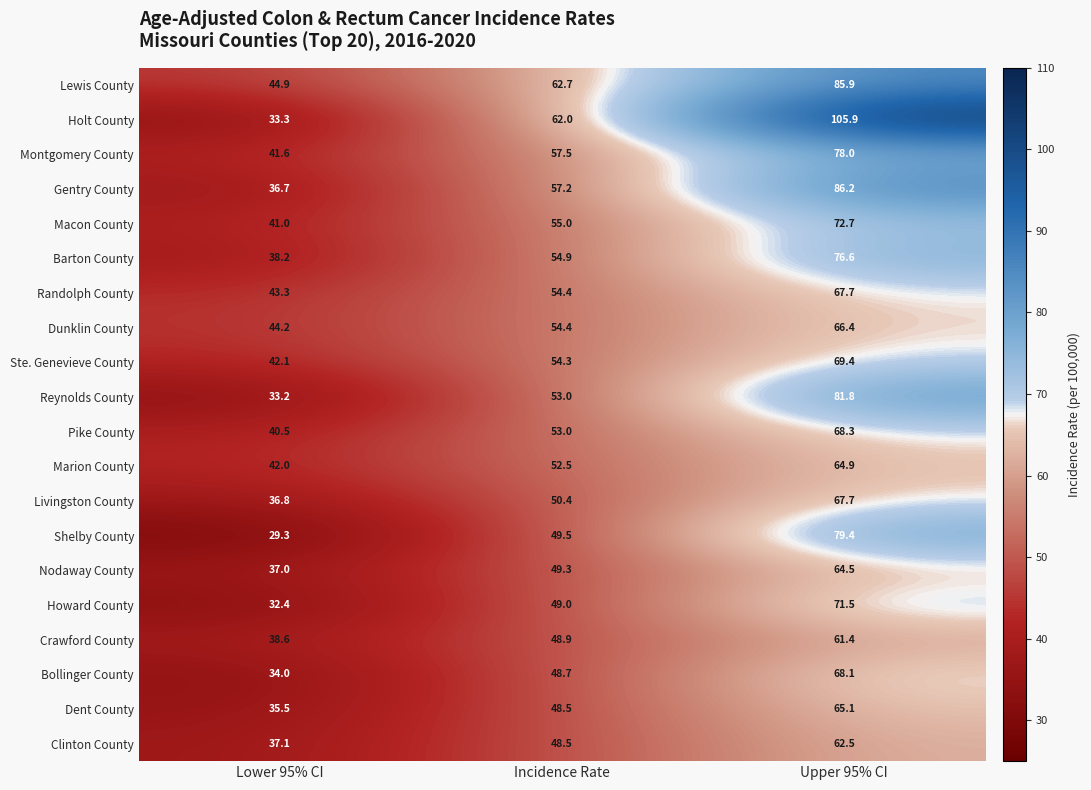

What is the spread (max minus min) of values at Lower 95% CI?

15.6